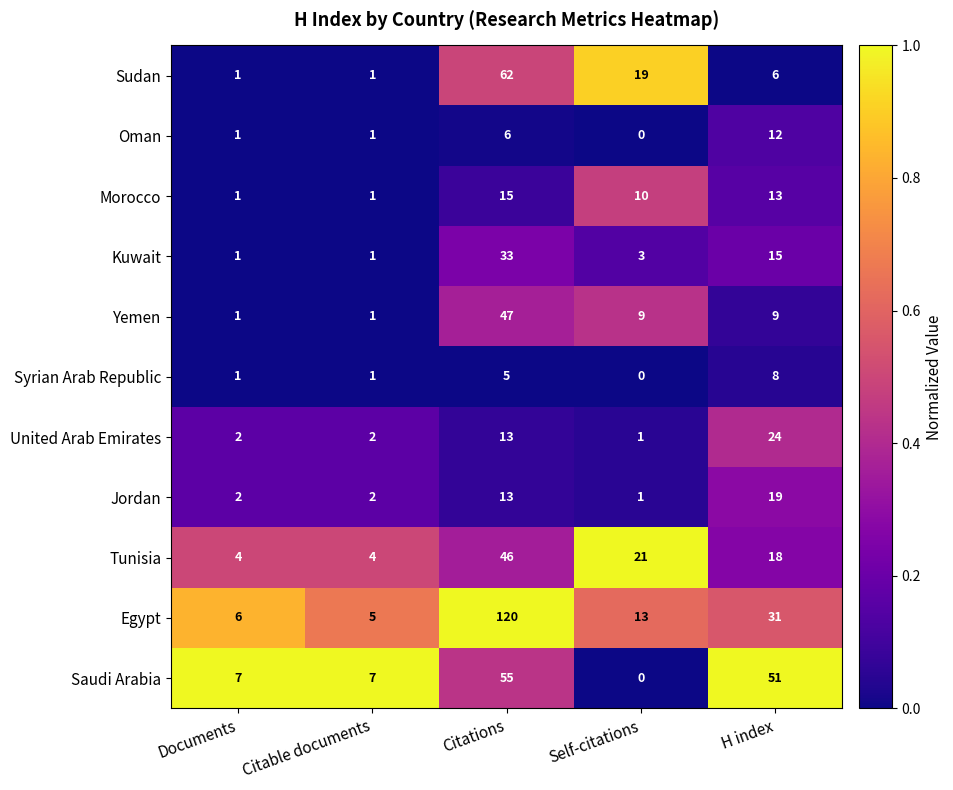

Which series has the largest total across all categories?

Egypt